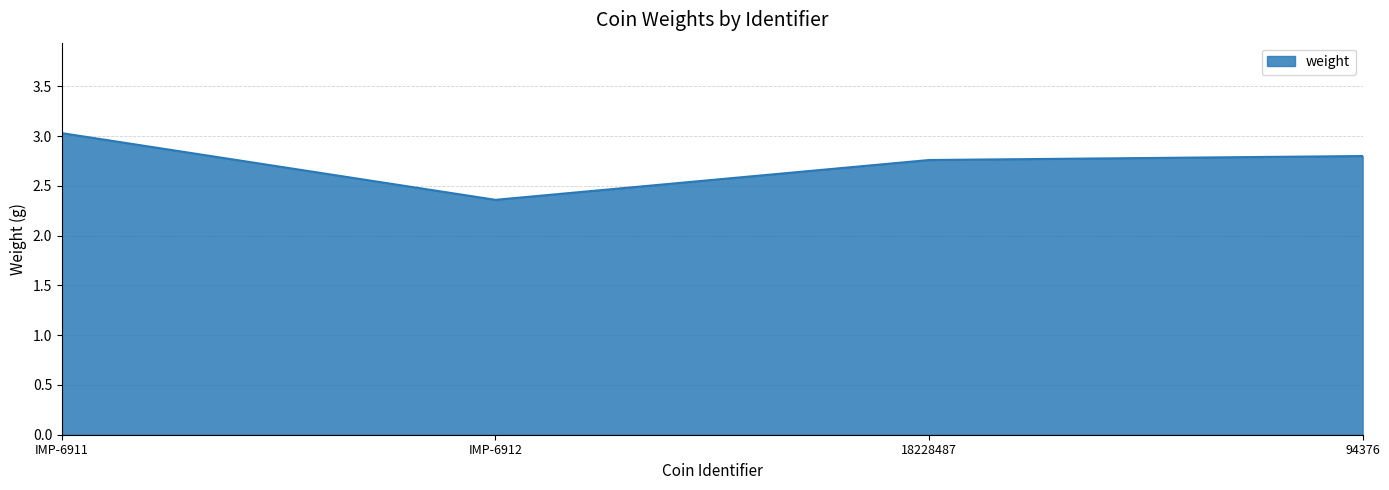

The value at IMP-6912 is 1.2. True or false?

False